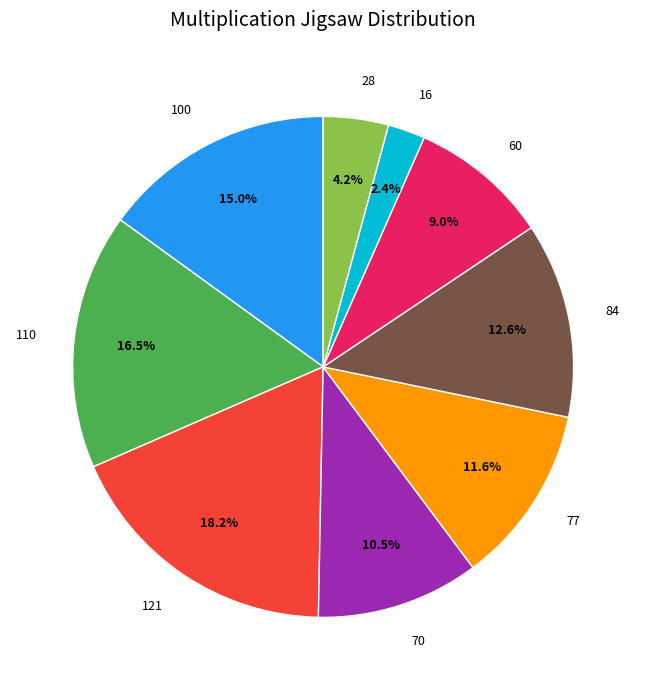

What is the ratio of the value at 70 to the value at 84?

0.8